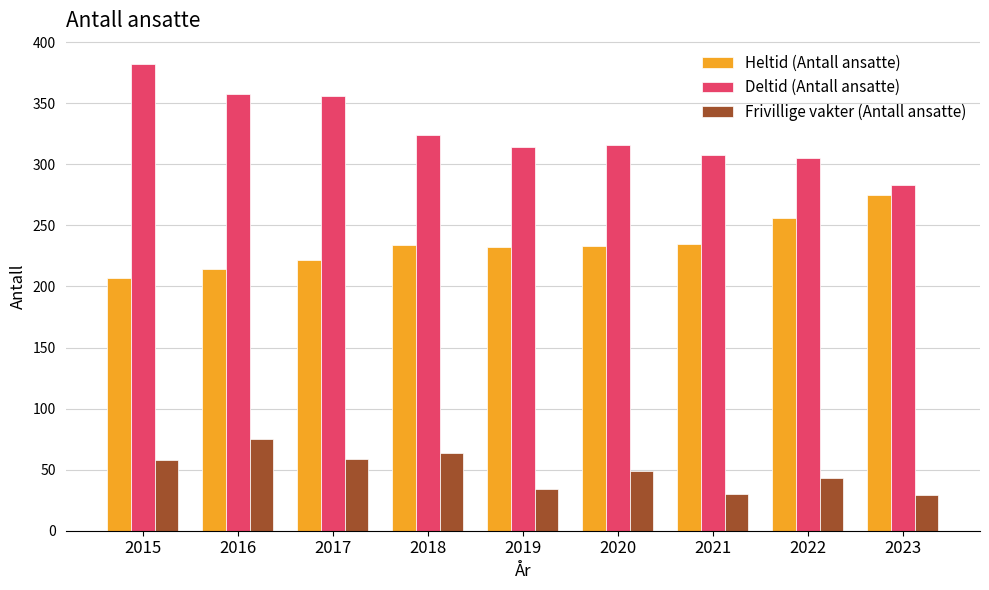

What is the total value across all series at 2019?

580